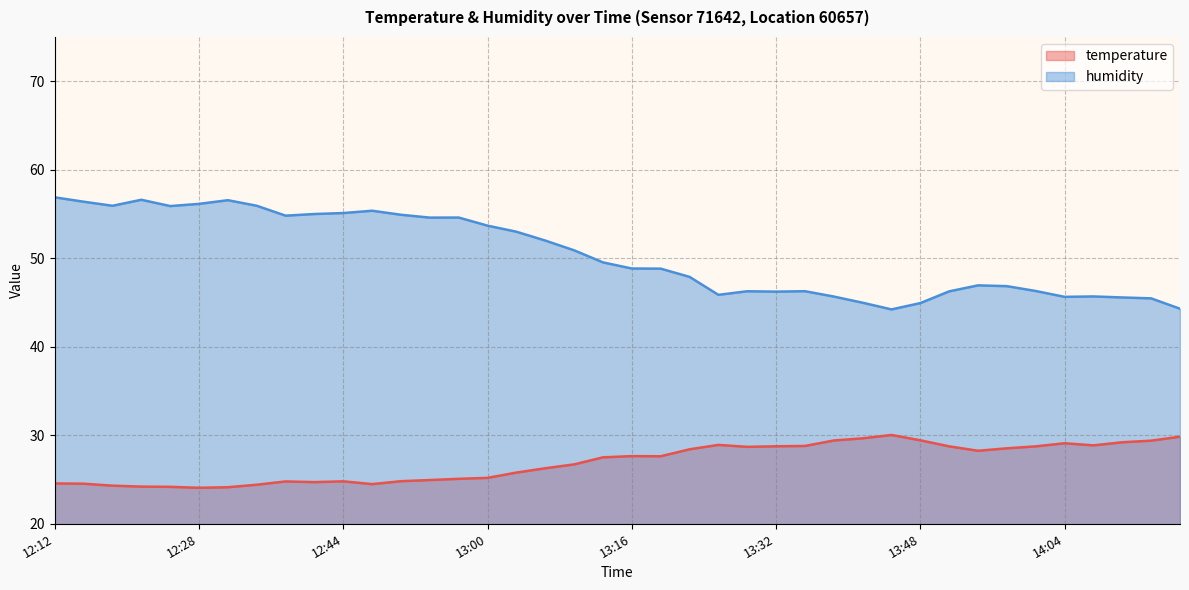

What are all the series names shown in the legend?

temperature, humidity